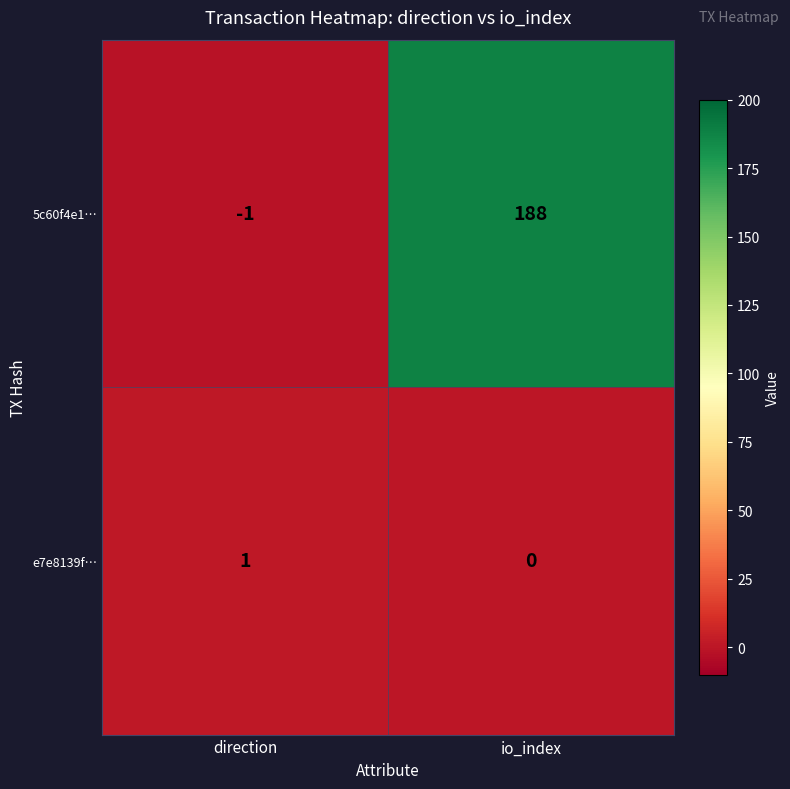

At which category does the chart reach its peak across all series?

io_index